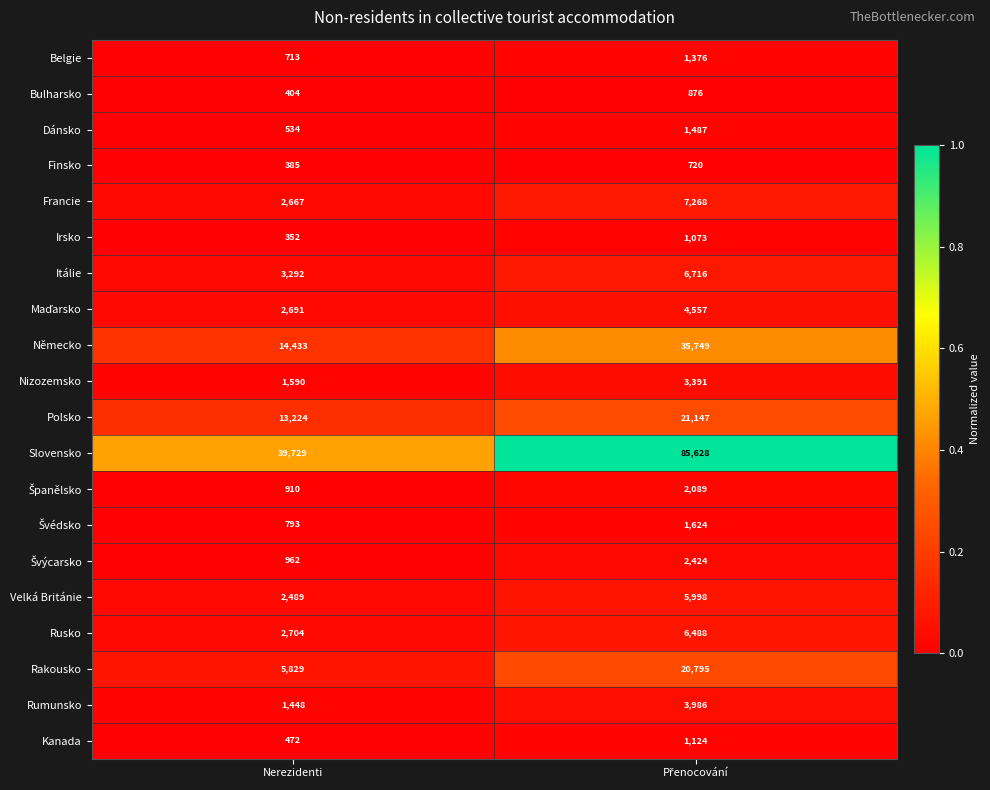

Which series has the largest range (max minus min)?

Slovensko